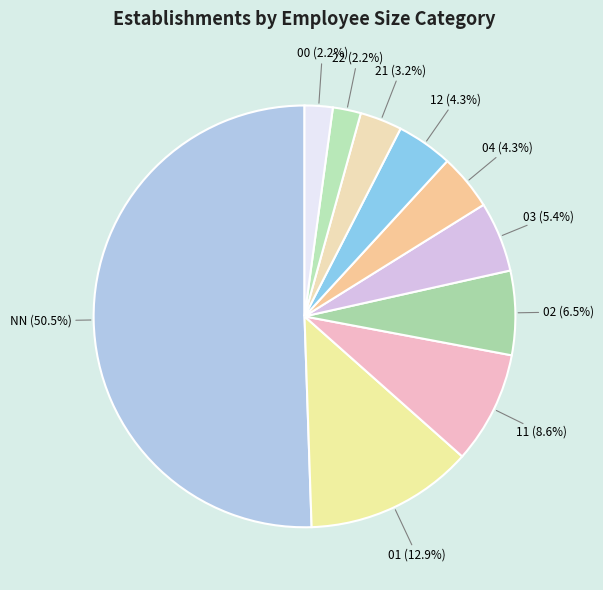

To the nearest percent, what percentage of the pie is 01?

13%